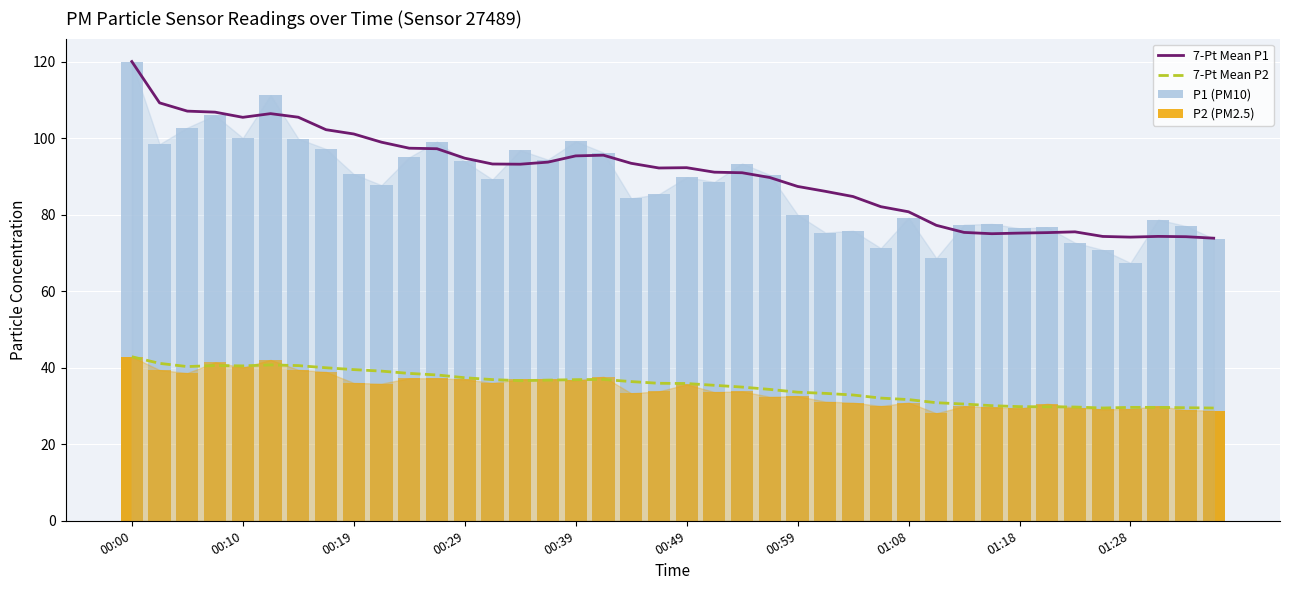

At how many categories does at least one series exceed 52?

40